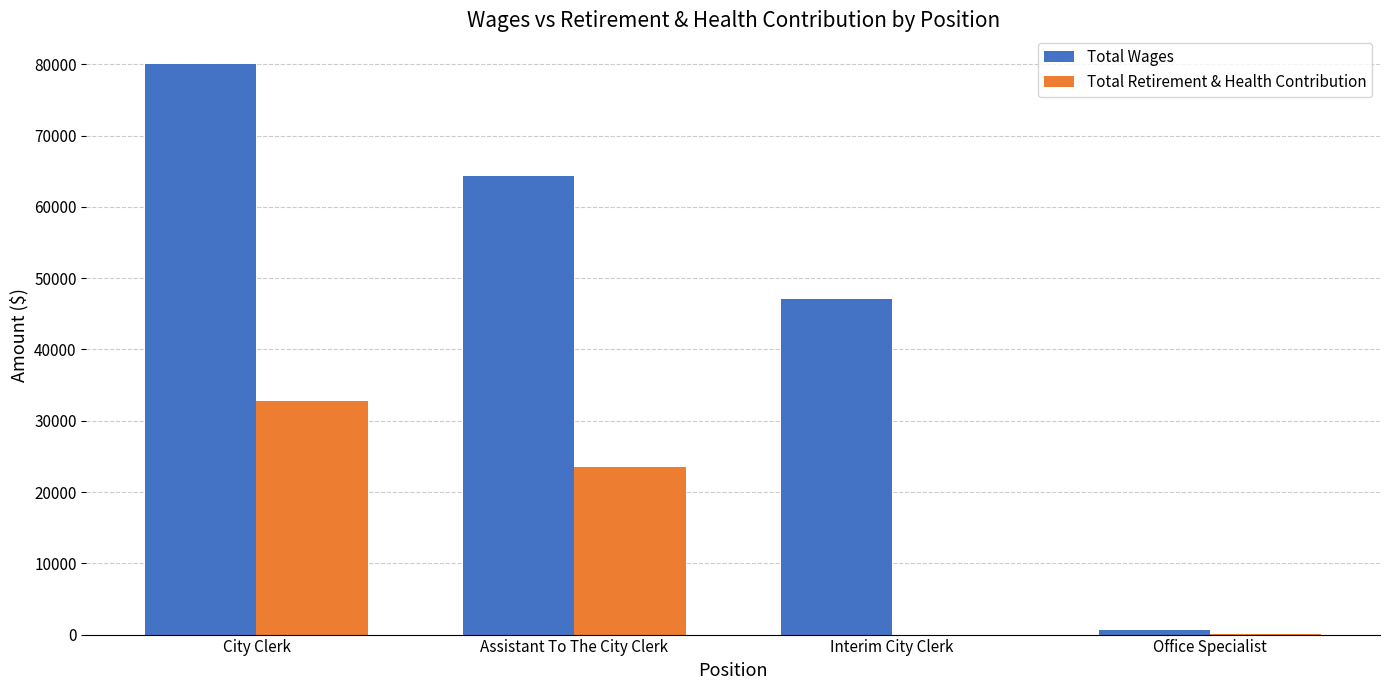

Does the chart contain stacked bars?

No